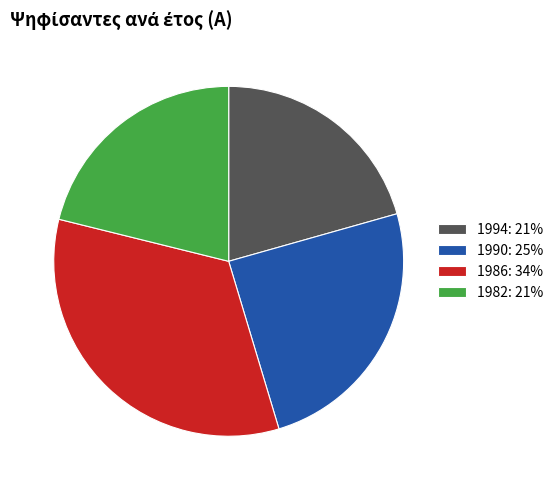

True or false: 1986: 34% accounts for 34% of the total.

True